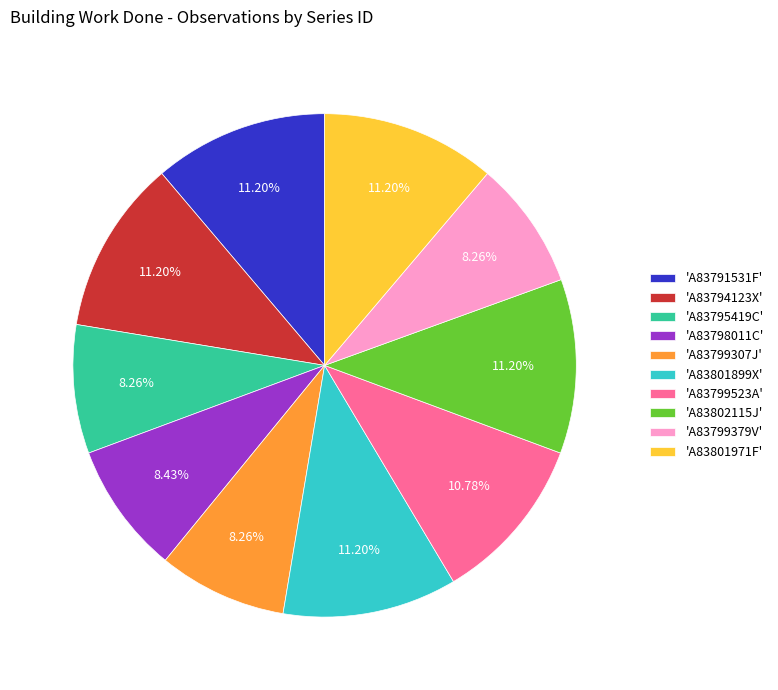

Is there any slice that represents more than half of the pie?

No